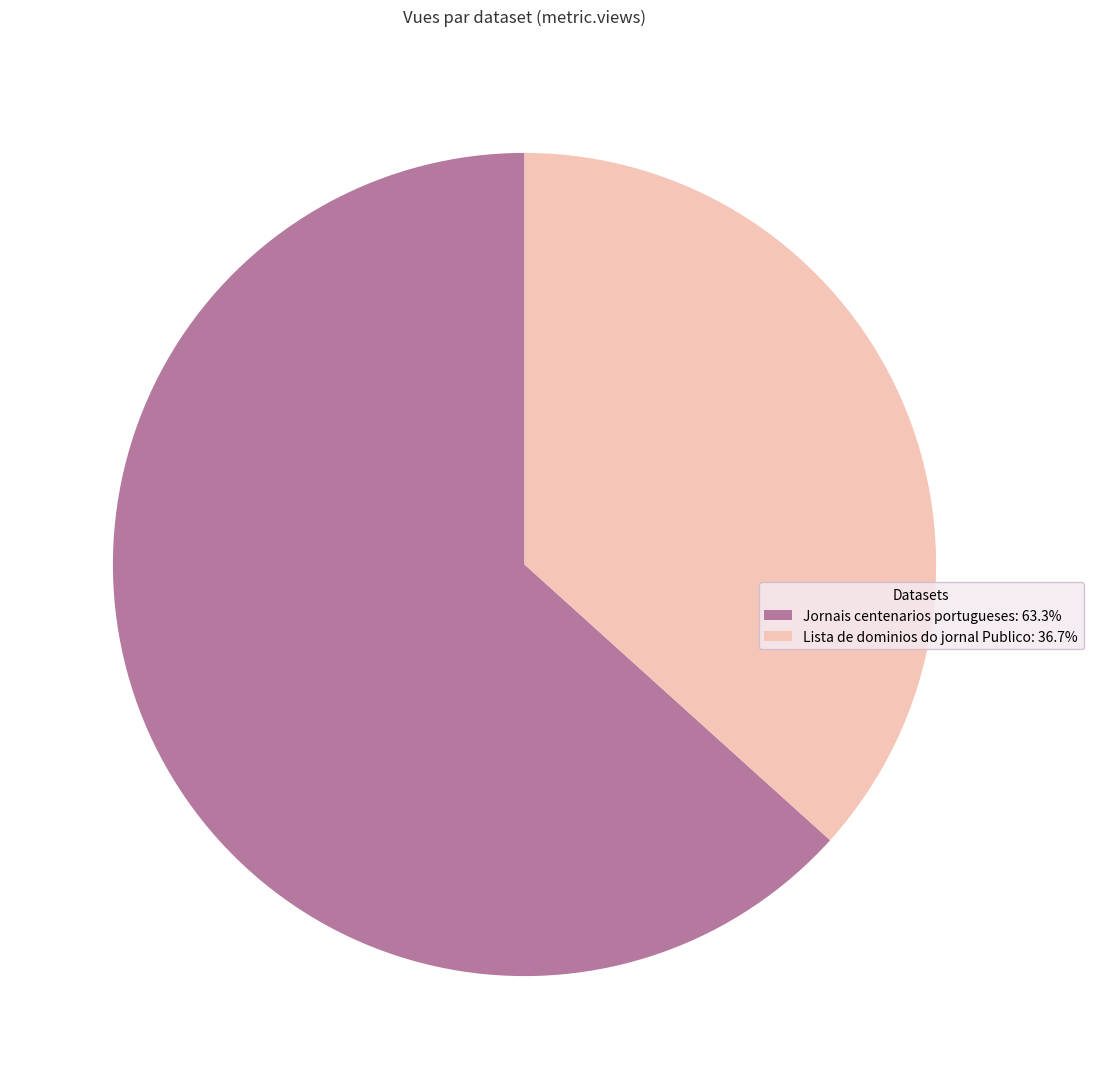

Rank the categories by value from highest to lowest.

Jornais centenarios portugueses, Lista de dominios do jornal Publico